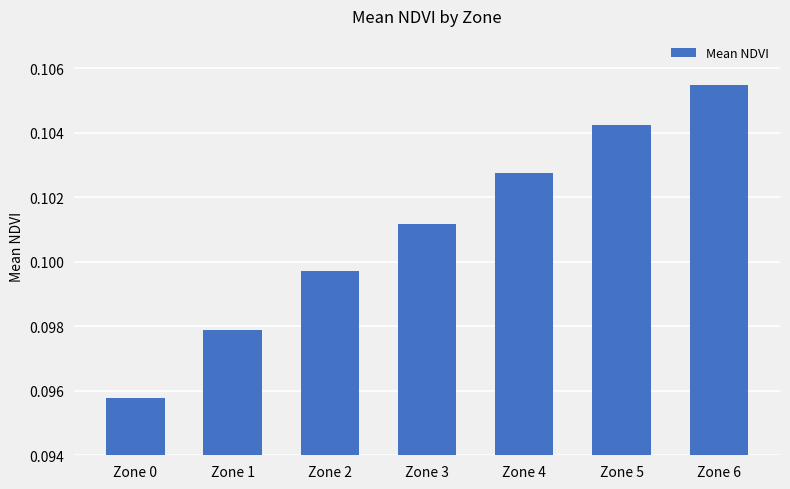

What is the sum of the values at Zone 6 and Zone 3?

0.2